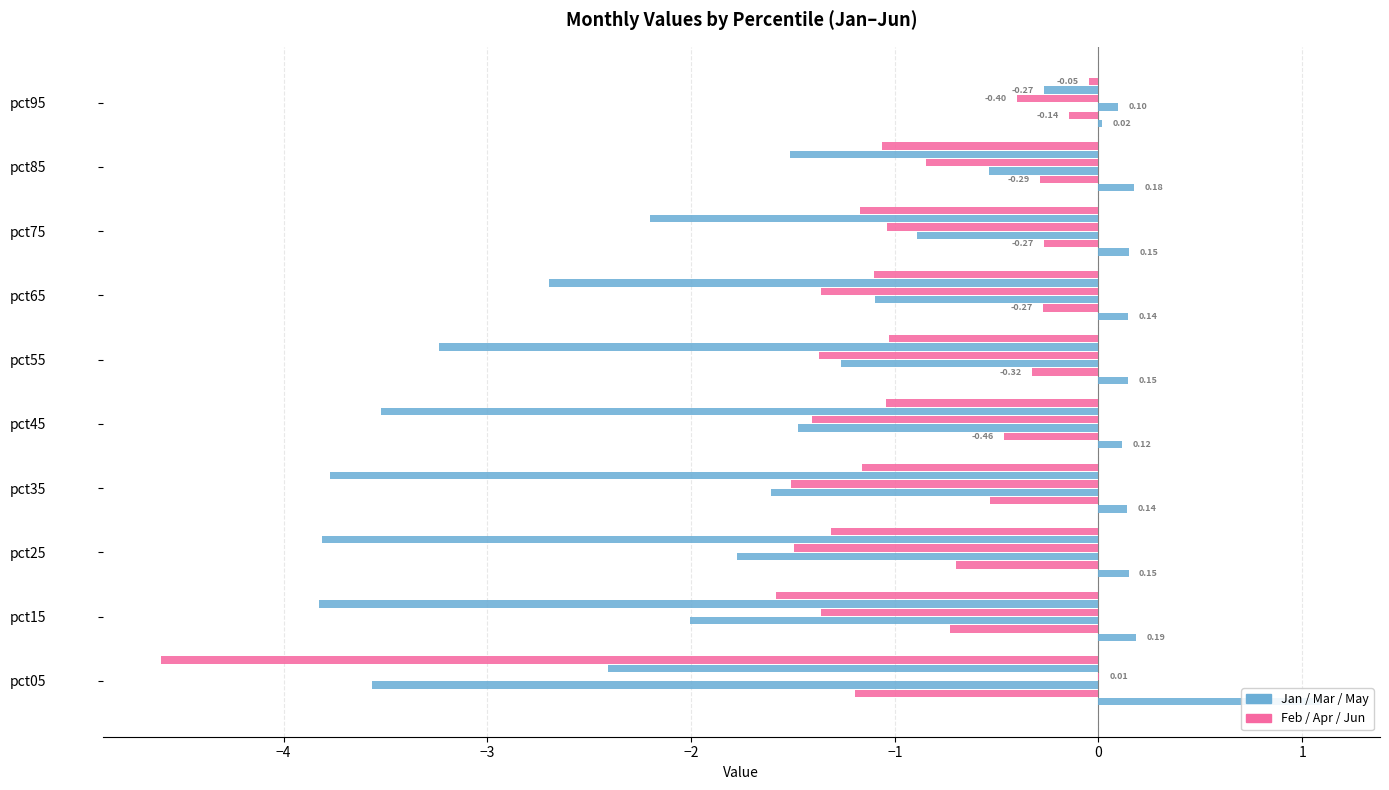

Where is Jan nearest to the value 0?

pct95